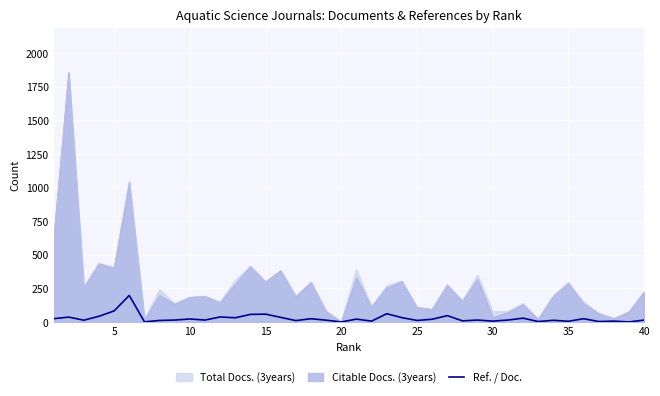

What is the greatest value displayed?

1855